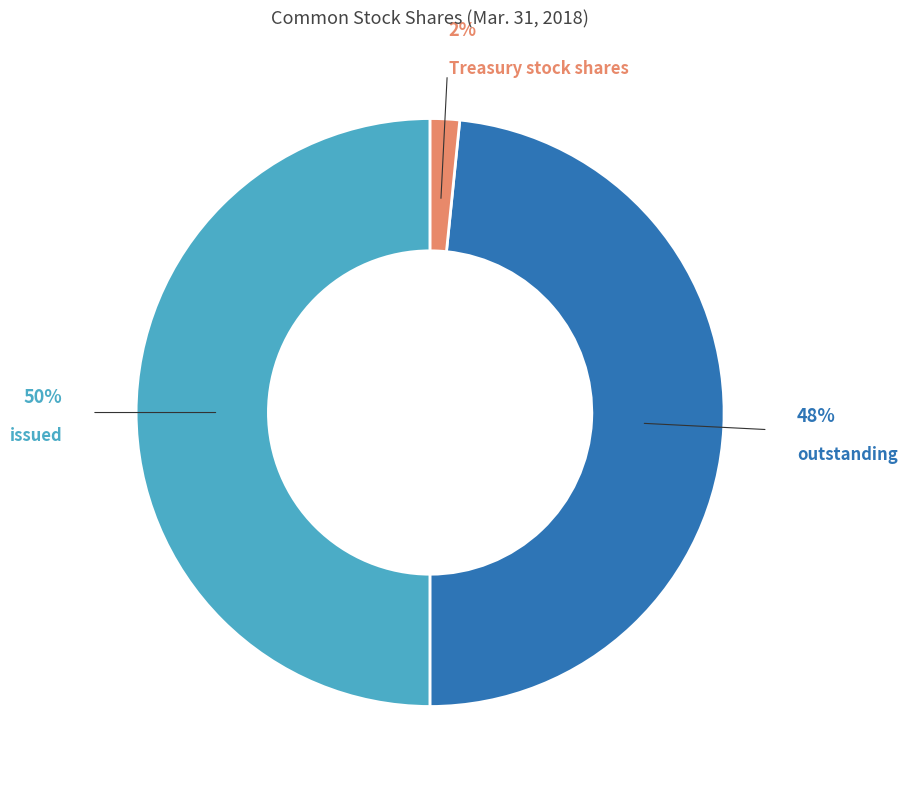

To the nearest percent, what is the average slice percentage?

33%